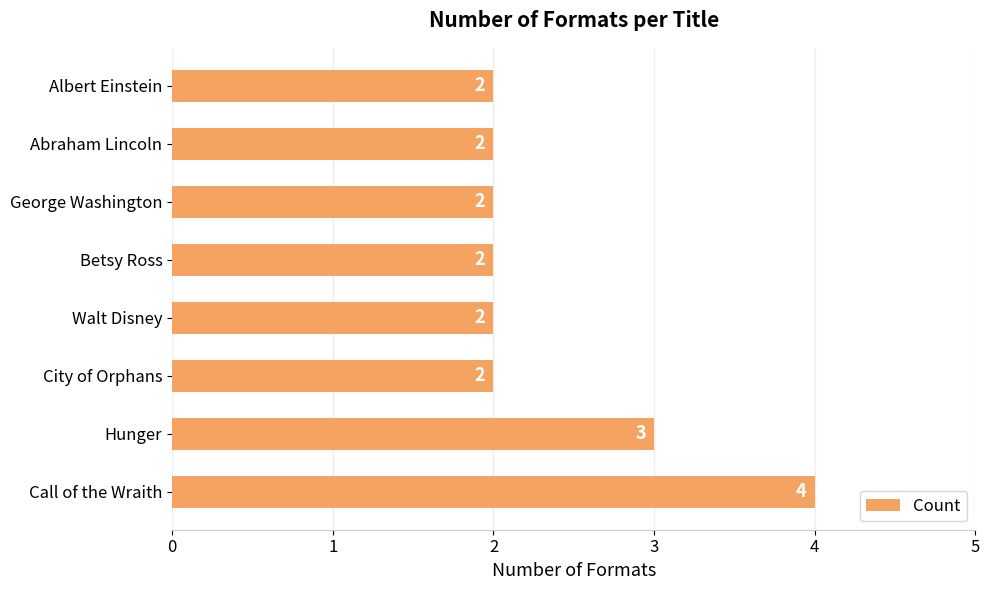

How many data points does each series have?

8